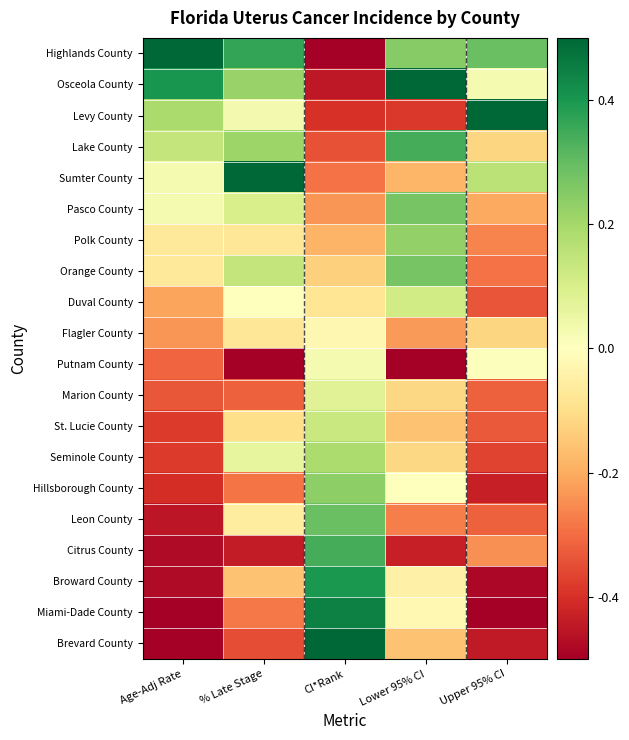

At Lower 95% CI, list the series in order from largest to smallest.

Osceola County, Lake County, Pasco County, Orange County, Highlands County, Polk County, Duval County, Hillsborough County, Miami-Dade County, Broward County, Marion County, Seminole County, St. Lucie County, Brevard County, Sumter County, Flagler County, Leon County, Levy County, Citrus County, Putnam County